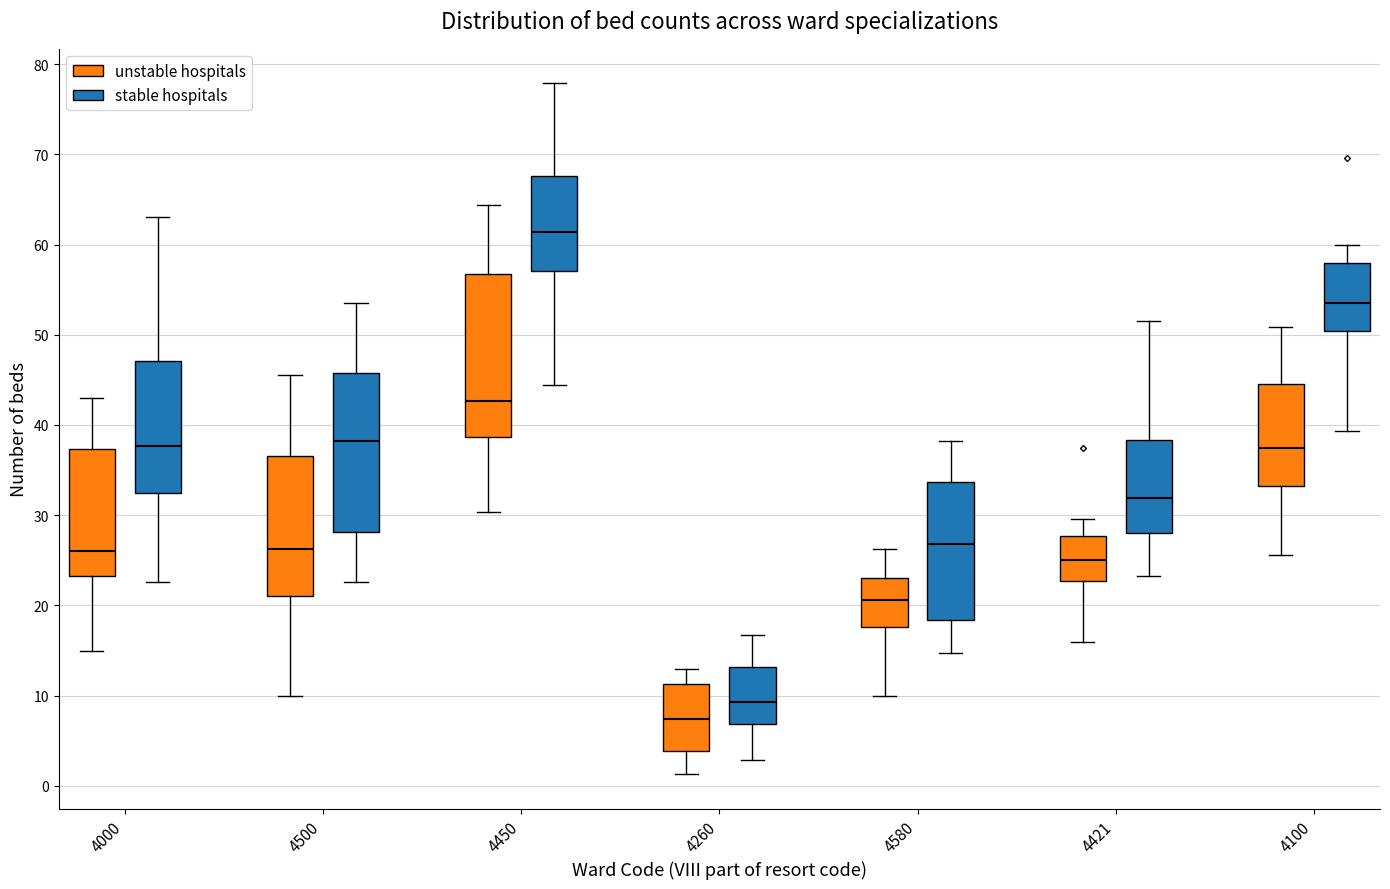

Where does the lower whisker of the box for 4500 (stable hospitals) end on the y-axis? The values are not printed on the chart, so give them approximately, as read against the axis.

23